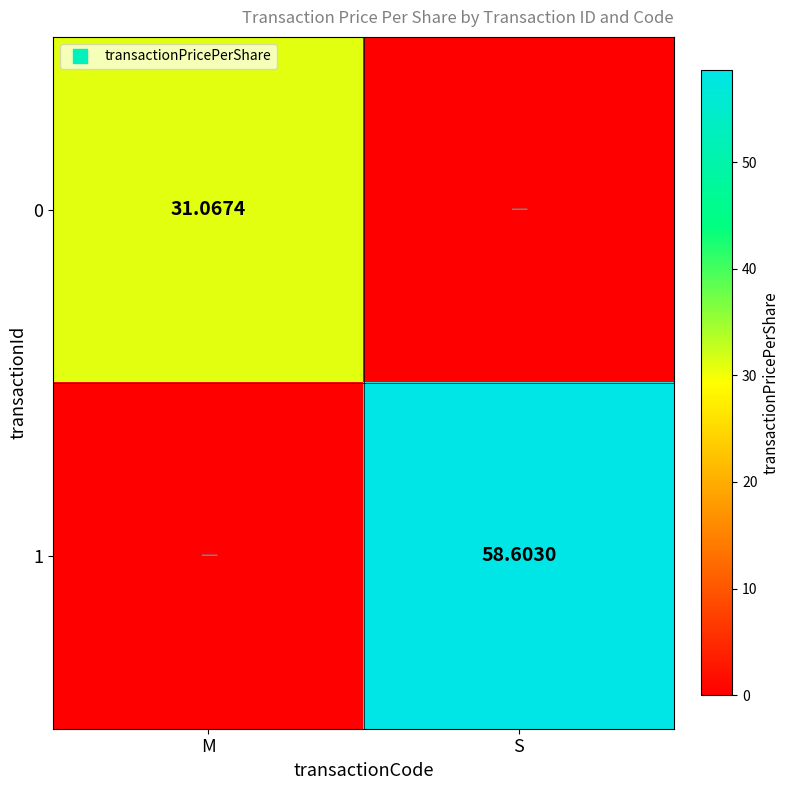

Which series changed the most between M and S?

1